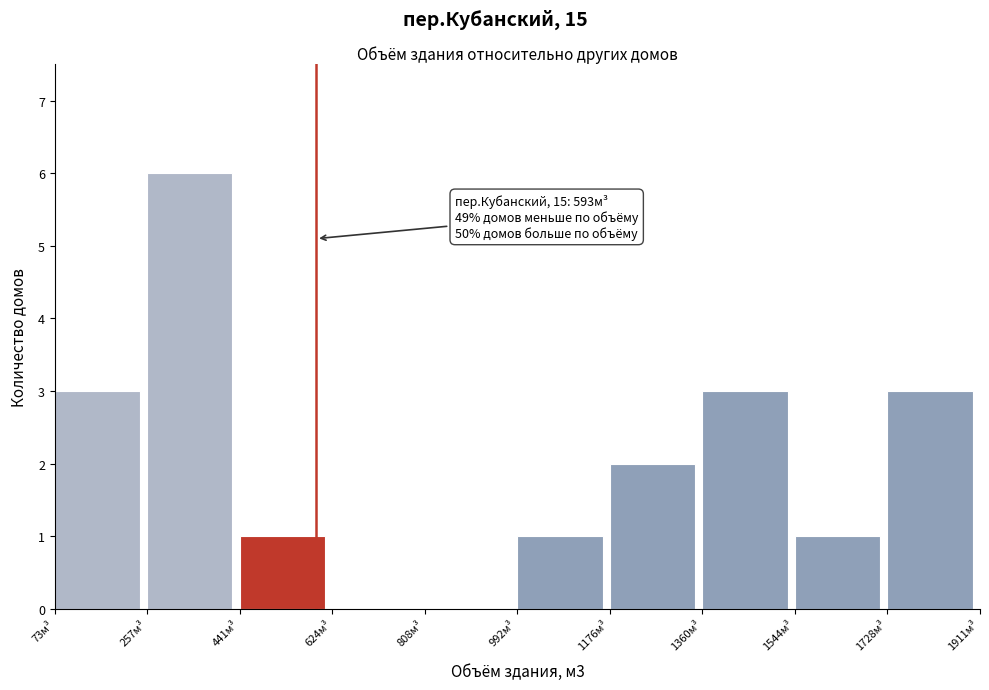

Over which range of the x-axis is the bar tallest?

260 to 440